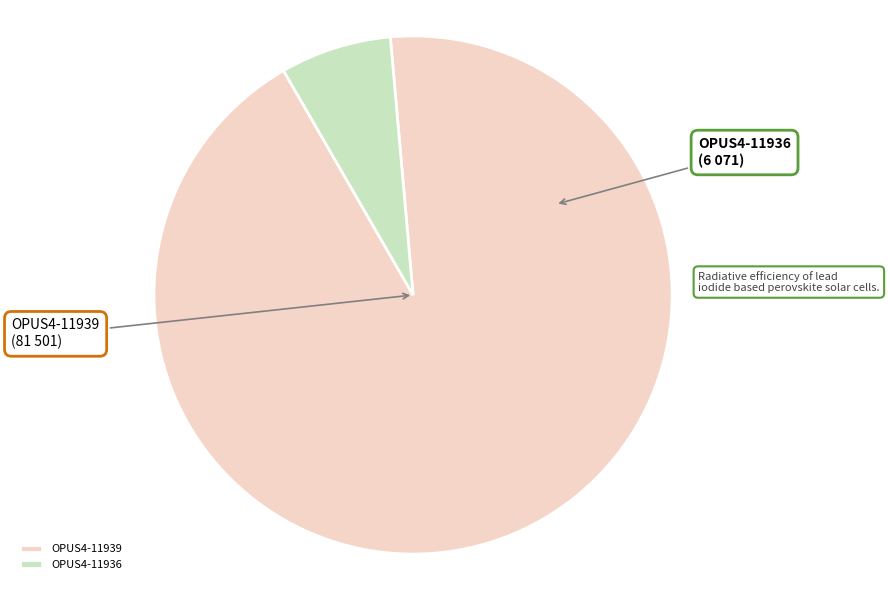

How many segments does this pie chart have?

2